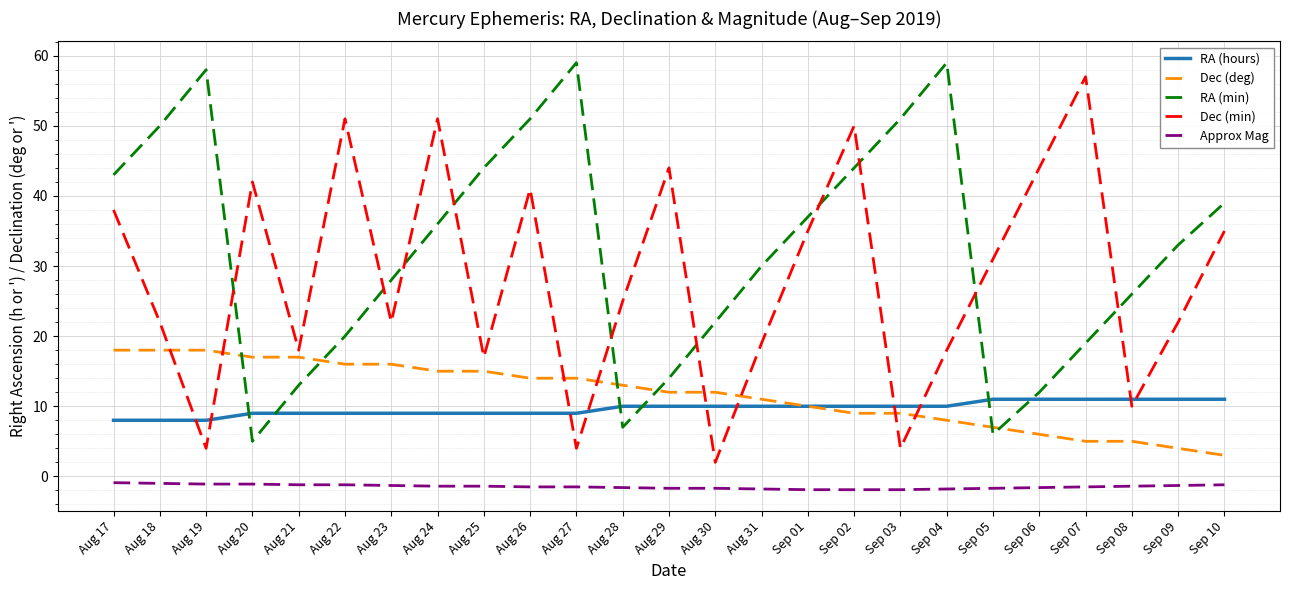

True or false: RA (min) has a value of 75.3 at Aug 26.

False